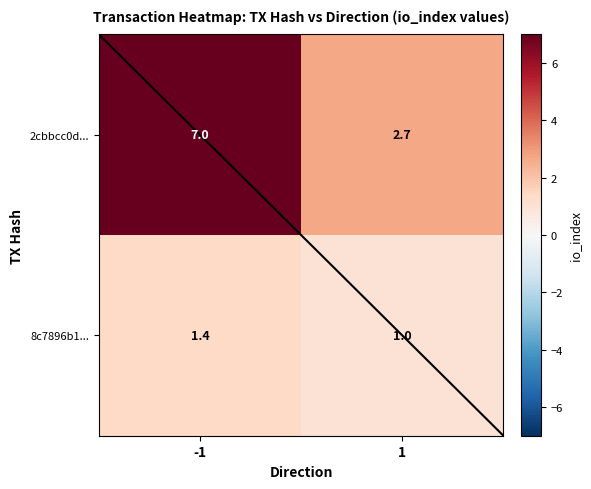

Which series has the largest range (max minus min)?

2cbbcc0d...